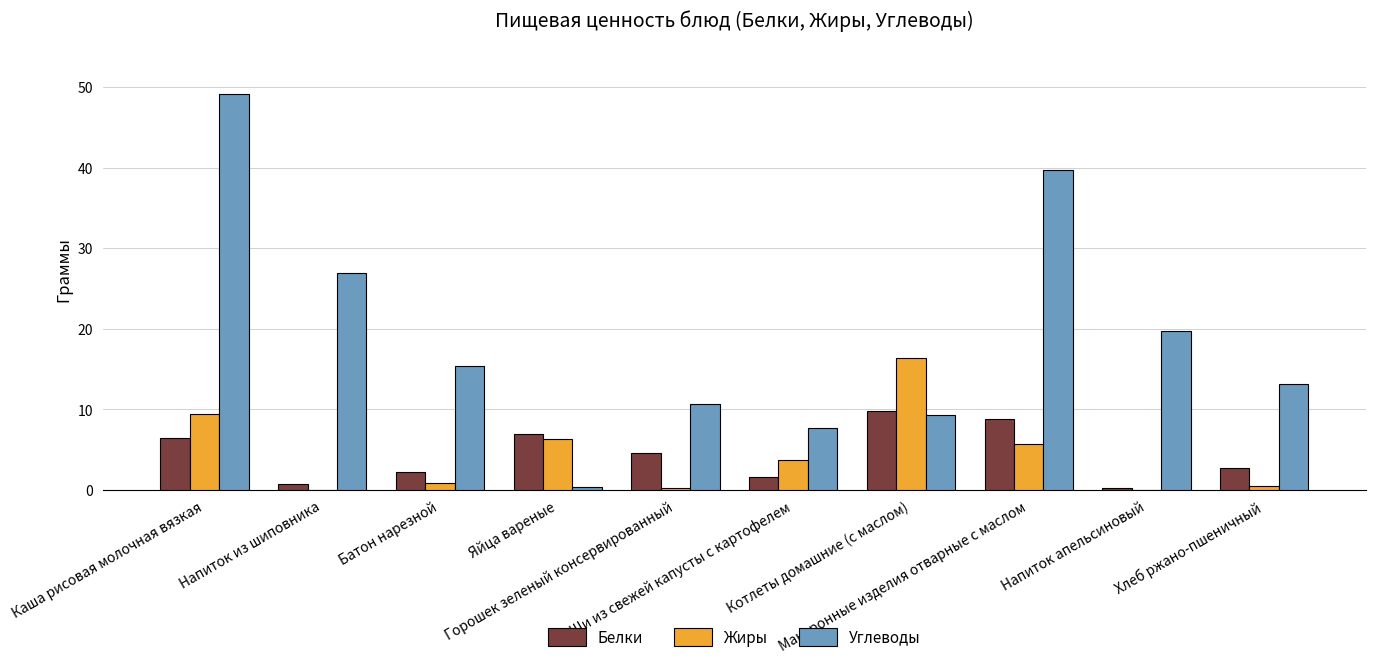

What is the highest value of the Углеводы series?

49.1